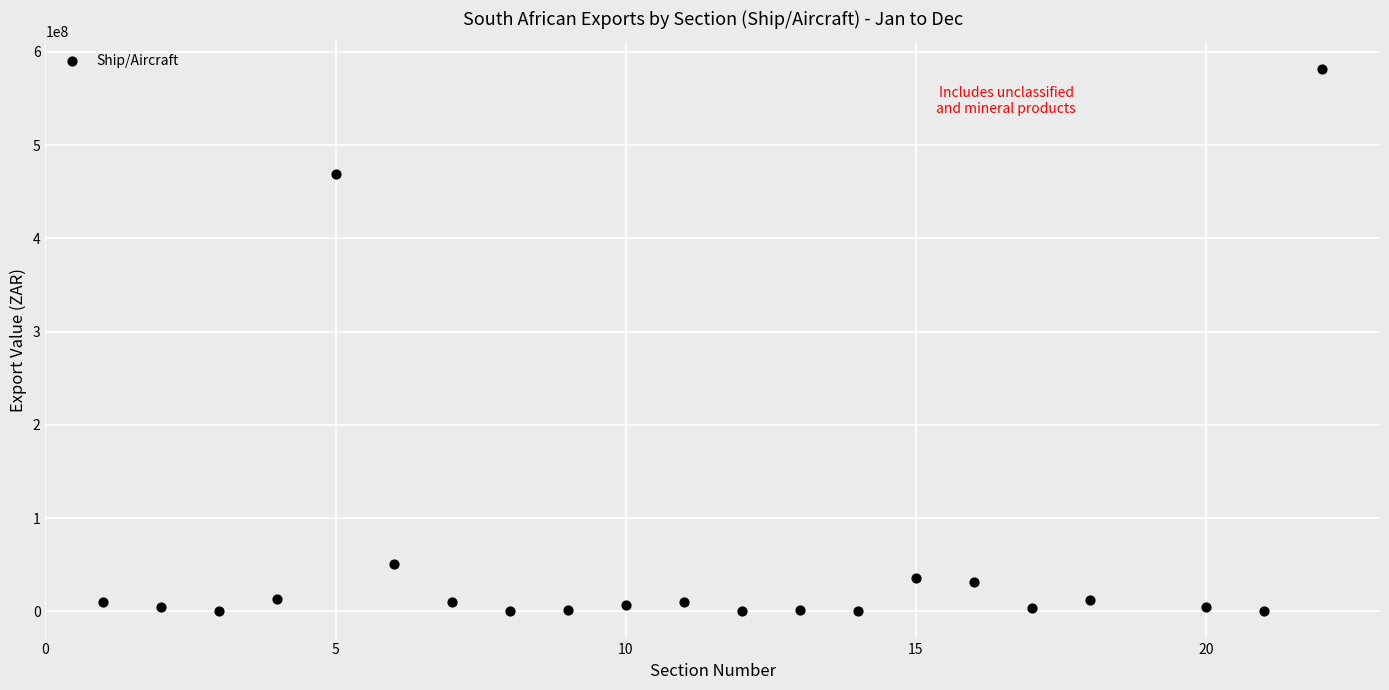

What Y value in the scatter plot is closest to 291133427?

469090328